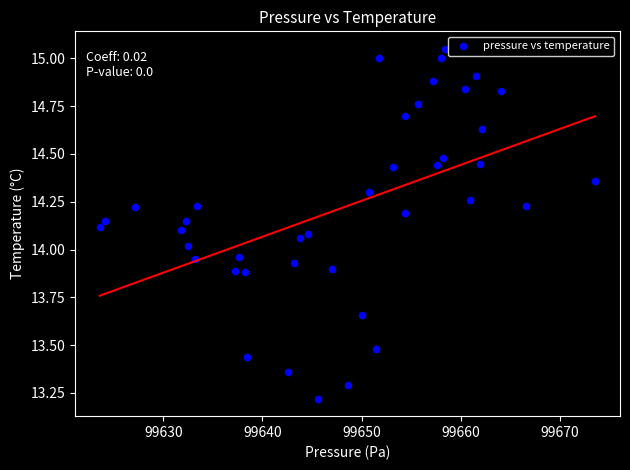

What is the range of Y values (max minus min)?

1.8